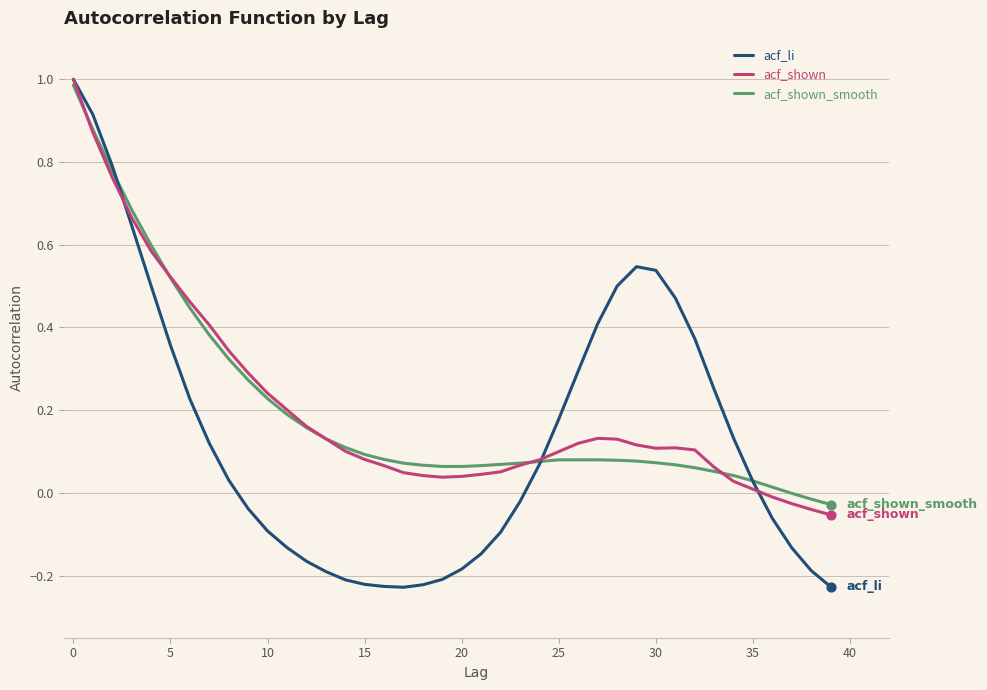

What are all the series names shown in the legend?

acf_li, acf_shown, acf_shown_smooth